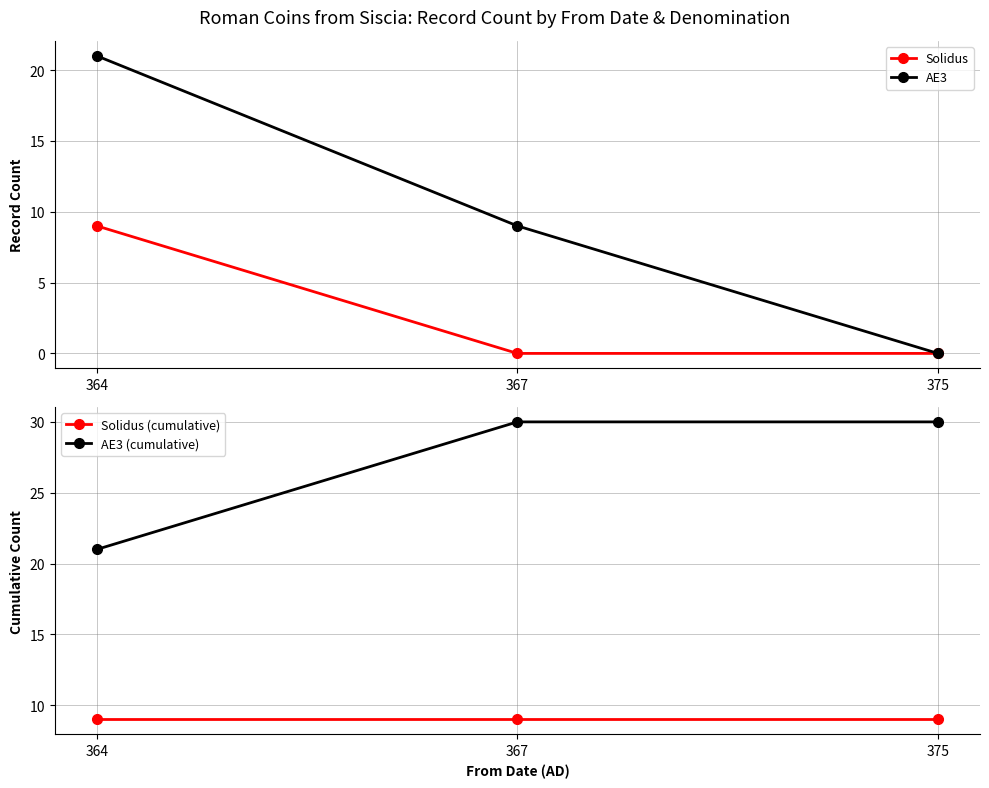

What is the maximum value shown in the chart?

30